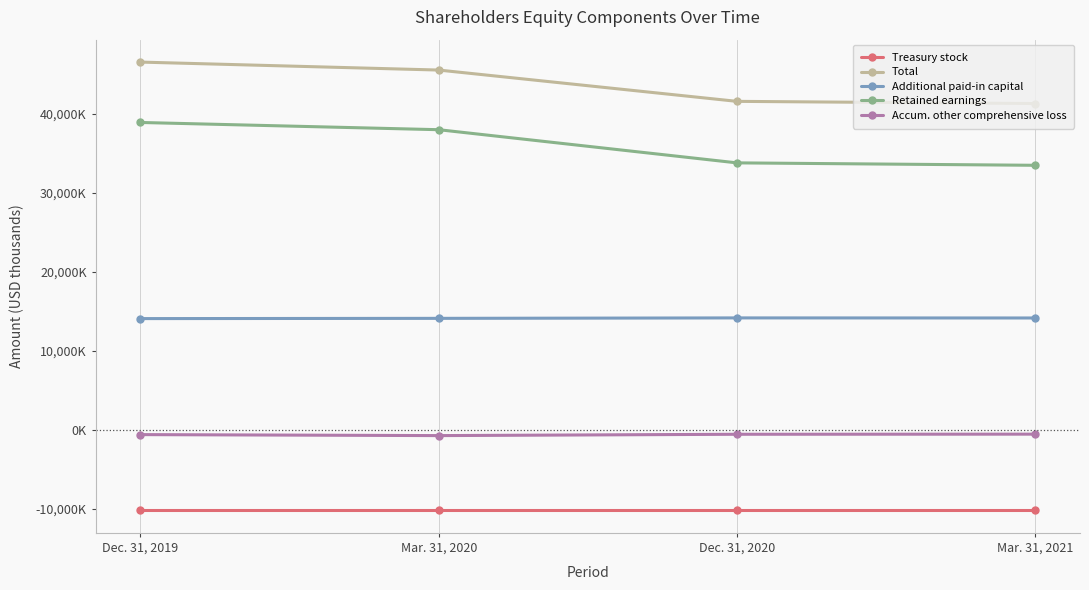

How many Additional paid-in capital values are between 14087000 and 14144000?

3